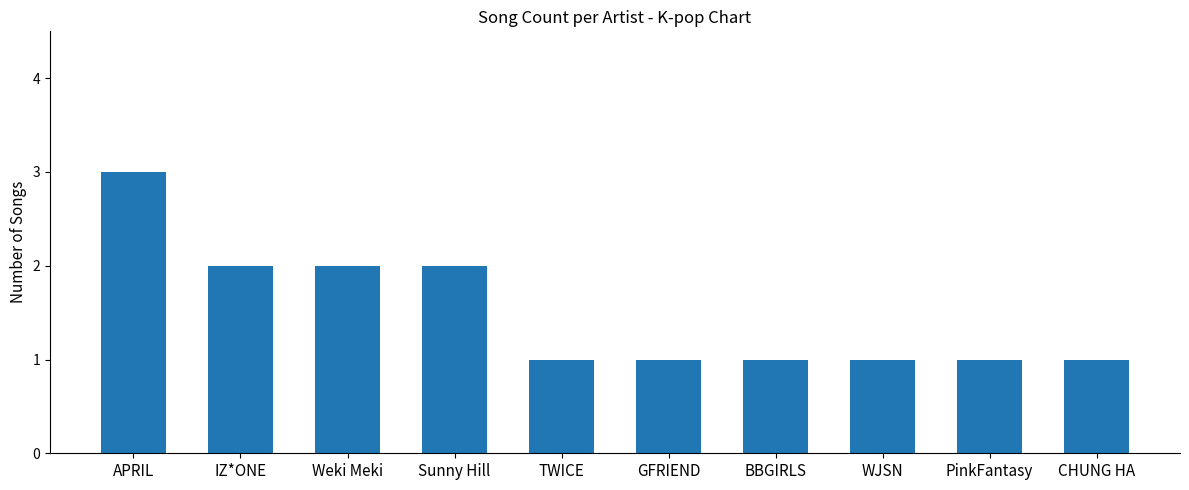

What is the value of the 5th bar from the left?

1